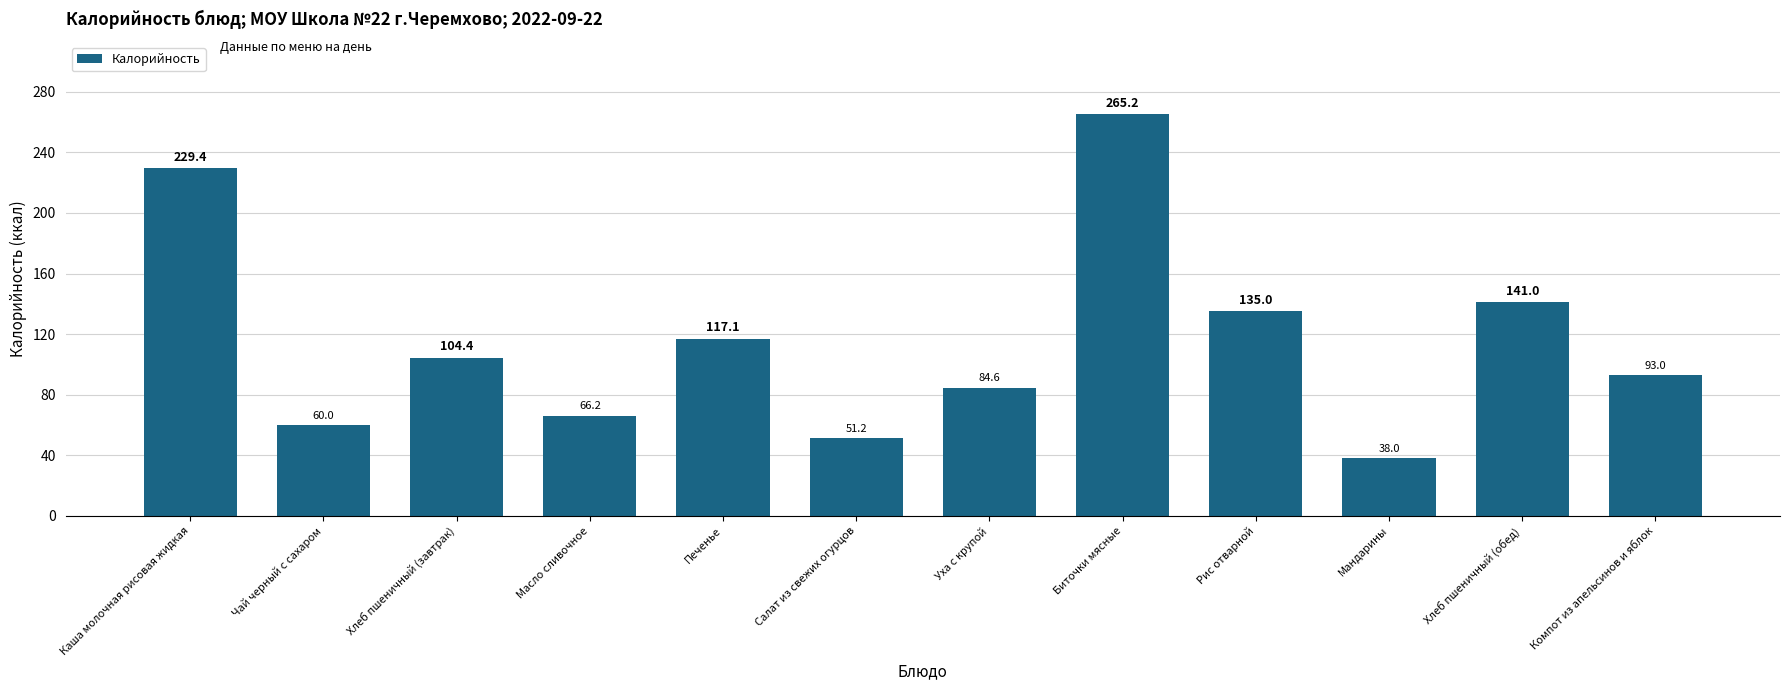

Where is the data nearest to the value 151?

Хлеб пшеничный (обед)